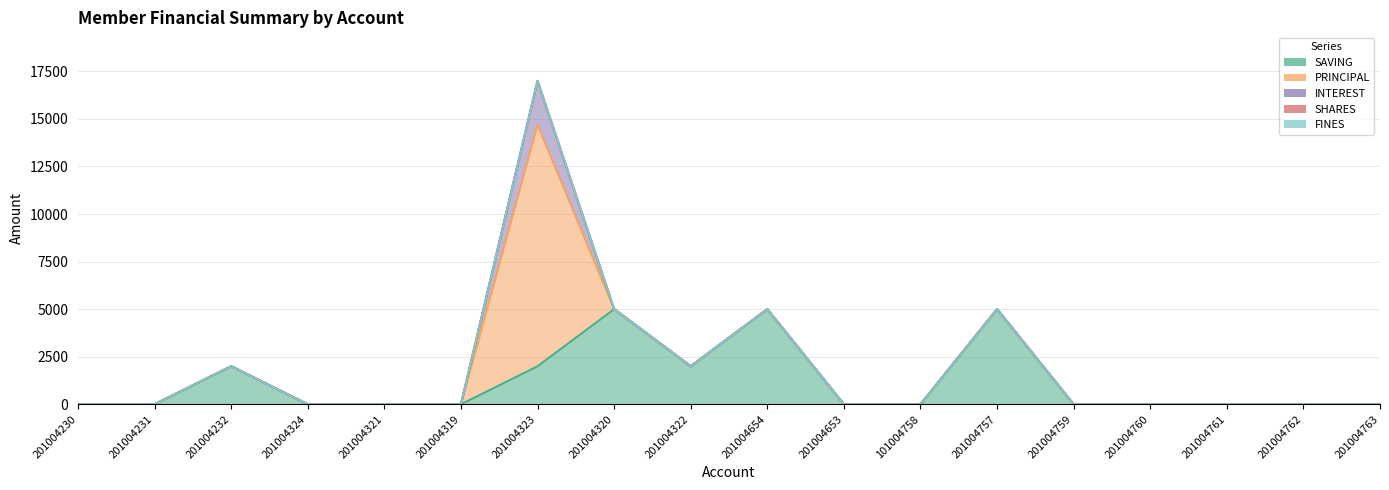

Reading left to right, transcribe all the data shown in this chart.

SAVING: 201004230=0	201004231=0	201004232=2000	201004324=0	201004321=0	201004319=0	201004323=2000	201004320=5000	201004322=2000	201004654=5000	201004653=0	101004758=0	201004757=5000	201004759=0	201004760=0	201004761=0	201004762=0	201004763=0
PRINCIPAL: 201004230=0	201004231=0	201004232=0	201004324=0	201004321=0	201004319=0	201004323=12700	201004320=0	201004322=0	201004654=0	201004653=0	101004758=0	201004757=0	201004759=0	201004760=0	201004761=0	201004762=0	201004763=0
INTEREST: 201004230=0	201004231=0	201004232=0	201004324=0	201004321=0	201004319=0	201004323=2300	201004320=0	201004322=0	201004654=0	201004653=0	101004758=0	201004757=0	201004759=0	201004760=0	201004761=0	201004762=0	201004763=0
SHARES: 201004230=0	201004231=0	201004232=0	201004324=0	201004321=0	201004319=0	201004323=0	201004320=0	201004322=0	201004654=0	201004653=0	101004758=0	201004757=1	201004759=0	201004760=0	201004761=0	201004762=0	201004763=0
FINES: 201004230=0	201004231=0	201004232=0	201004324=0	201004321=0	201004319=0	201004323=0	201004320=0	201004322=0	201004654=0	201004653=0	101004758=0	201004757=0	201004759=0	201004760=0	201004761=0	201004762=0	201004763=0